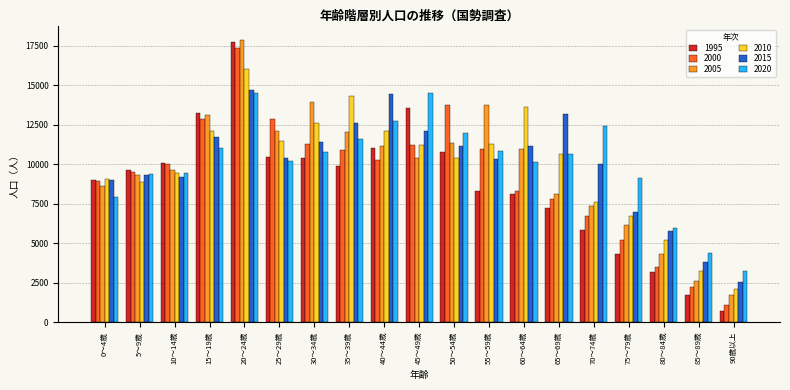

What is the maximum value shown in the chart?

17880